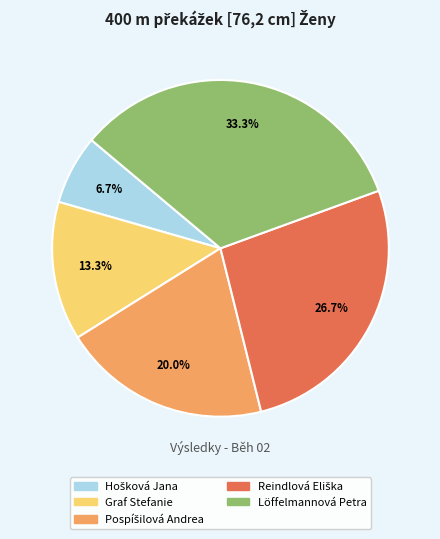

Is there a majority slice in this chart?

No